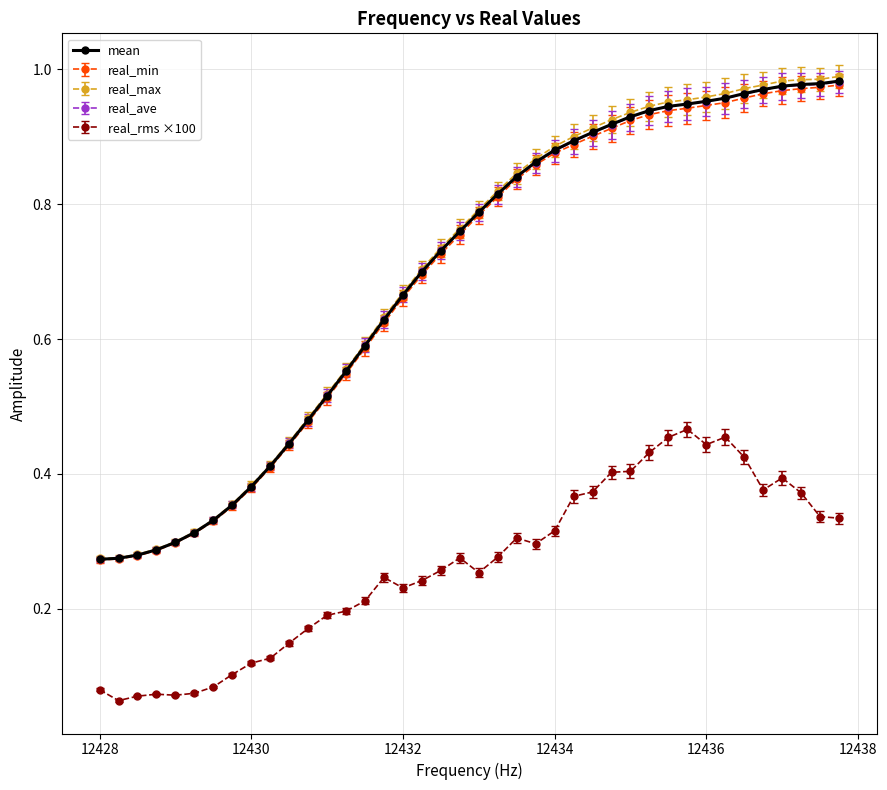

True or false: real_rms ×100 has more than 0 interior local peaks.

True